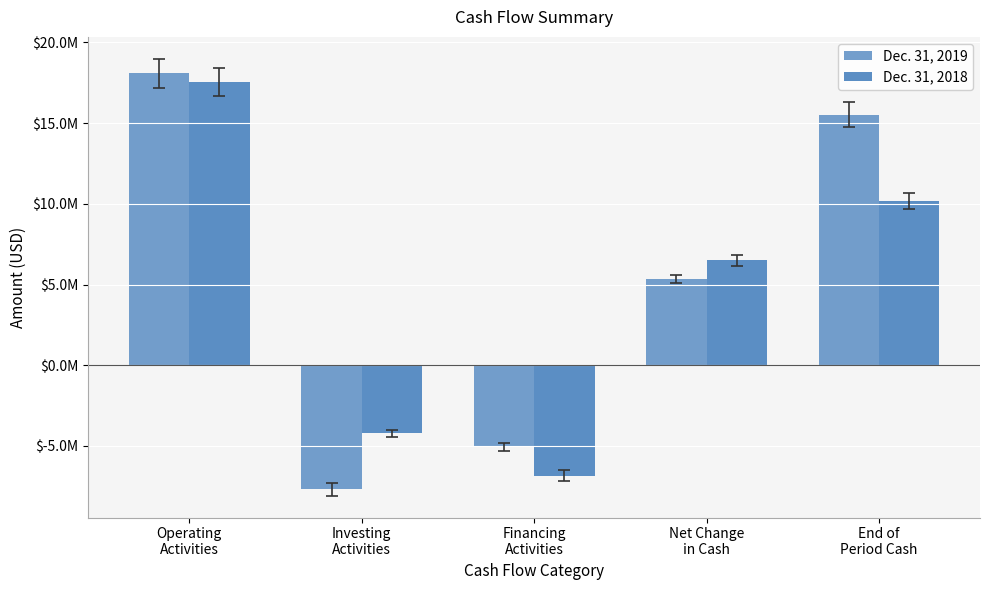

Where does the Dec. 31, 2019 series first go above 5345000?

Operating
Activities